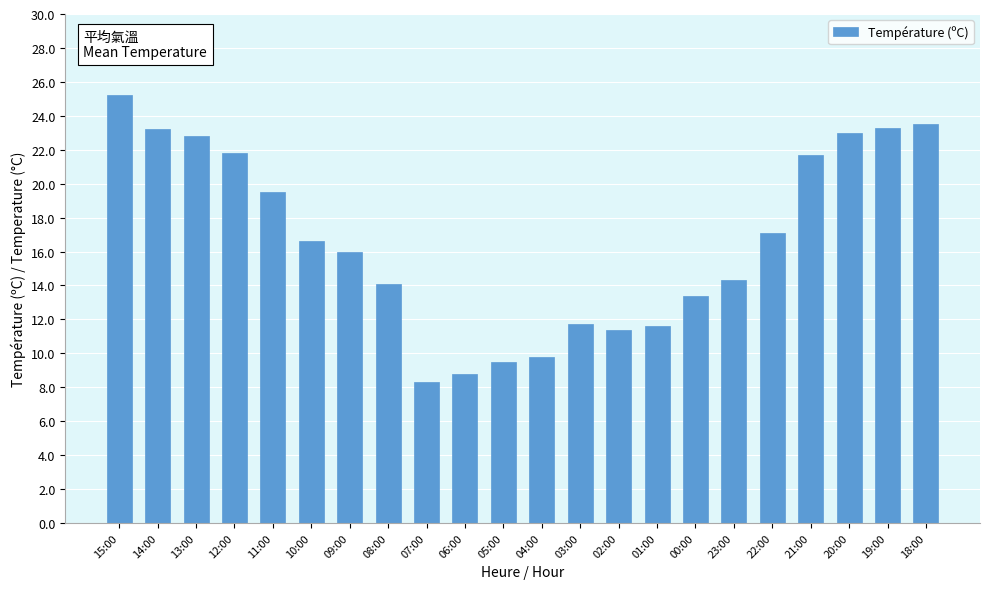

What is the change in value from 01:00 to 23:00?

+2.7